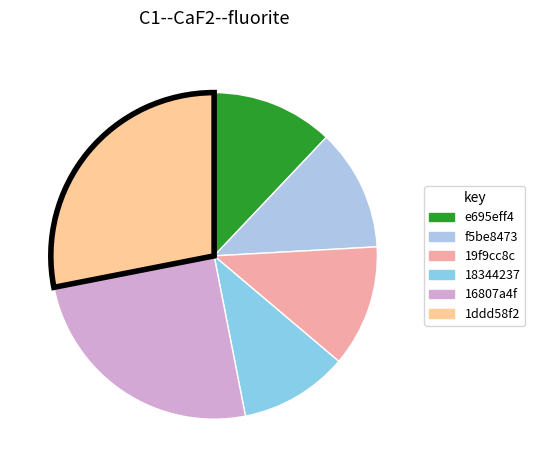

Is e695eff4 the majority of the pie?

No